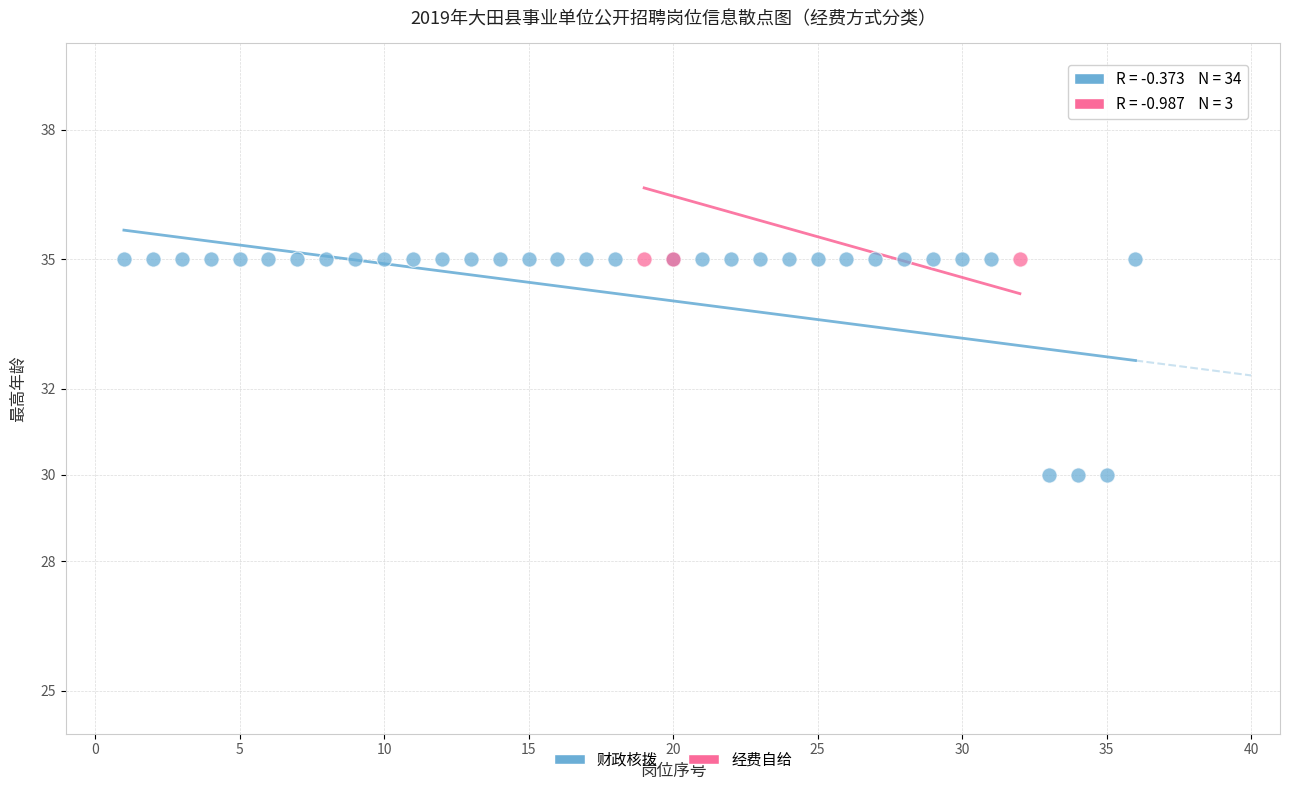

Which series contains the lowest Y value?

财政核拨